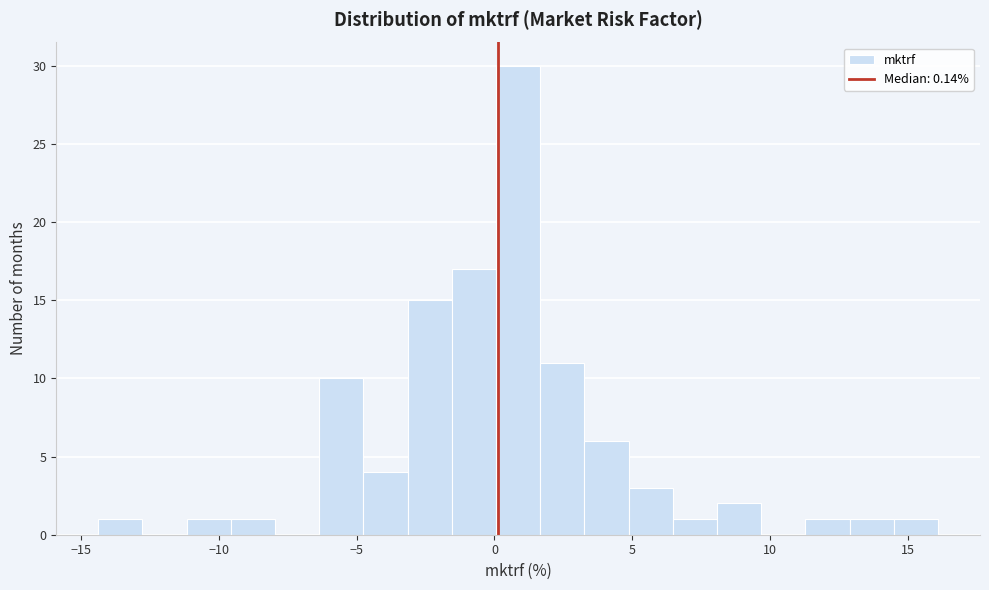

Read against the x-axis, roughly where is the centre of the tallest bar?

1.0